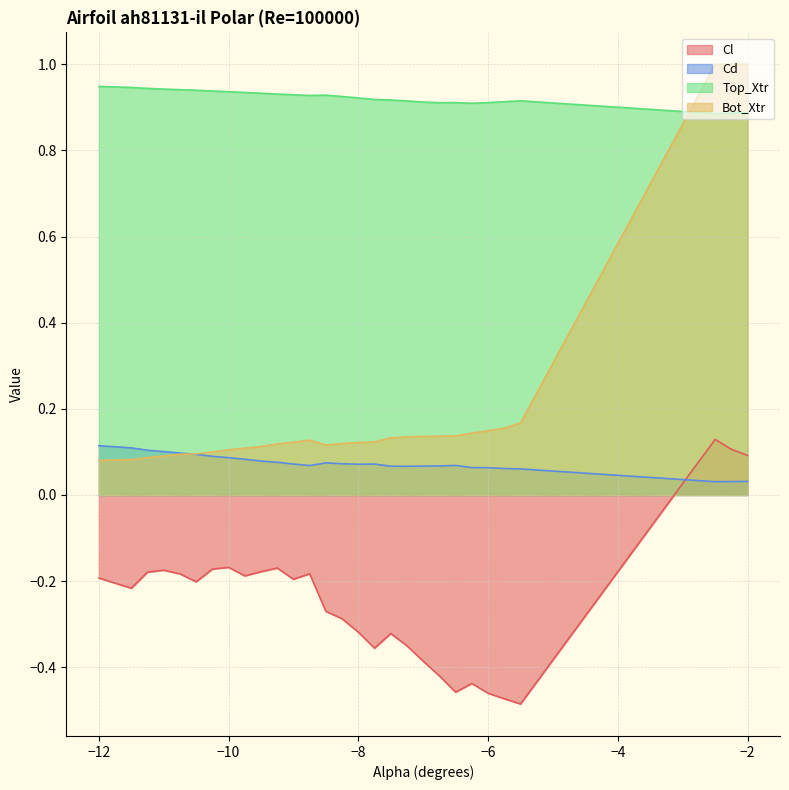

Rank the series at −12 from highest to lowest value.

Top_Xtr, Cd, Bot_Xtr, Cl